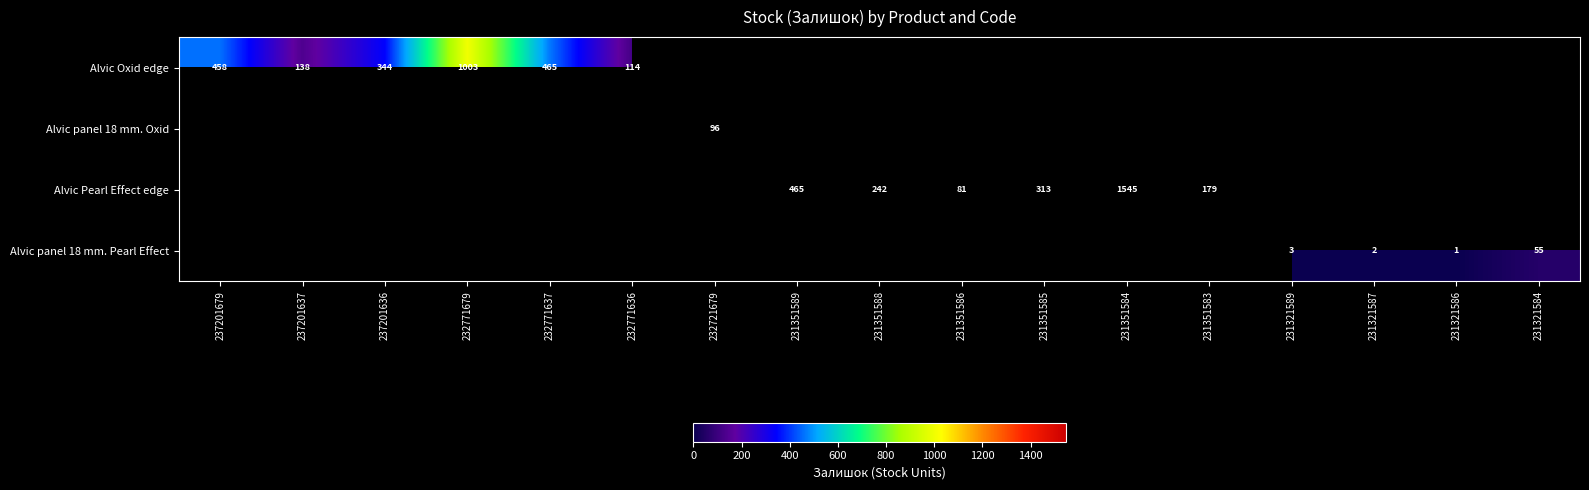

What is the greatest value displayed?

1545